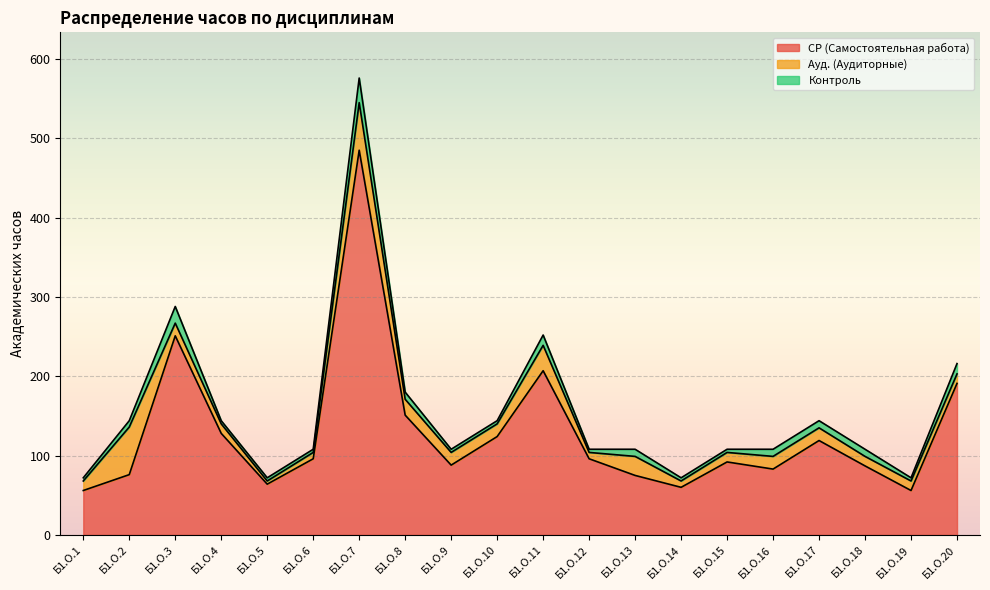

Does the chart display data point markers on the line(s)?

No